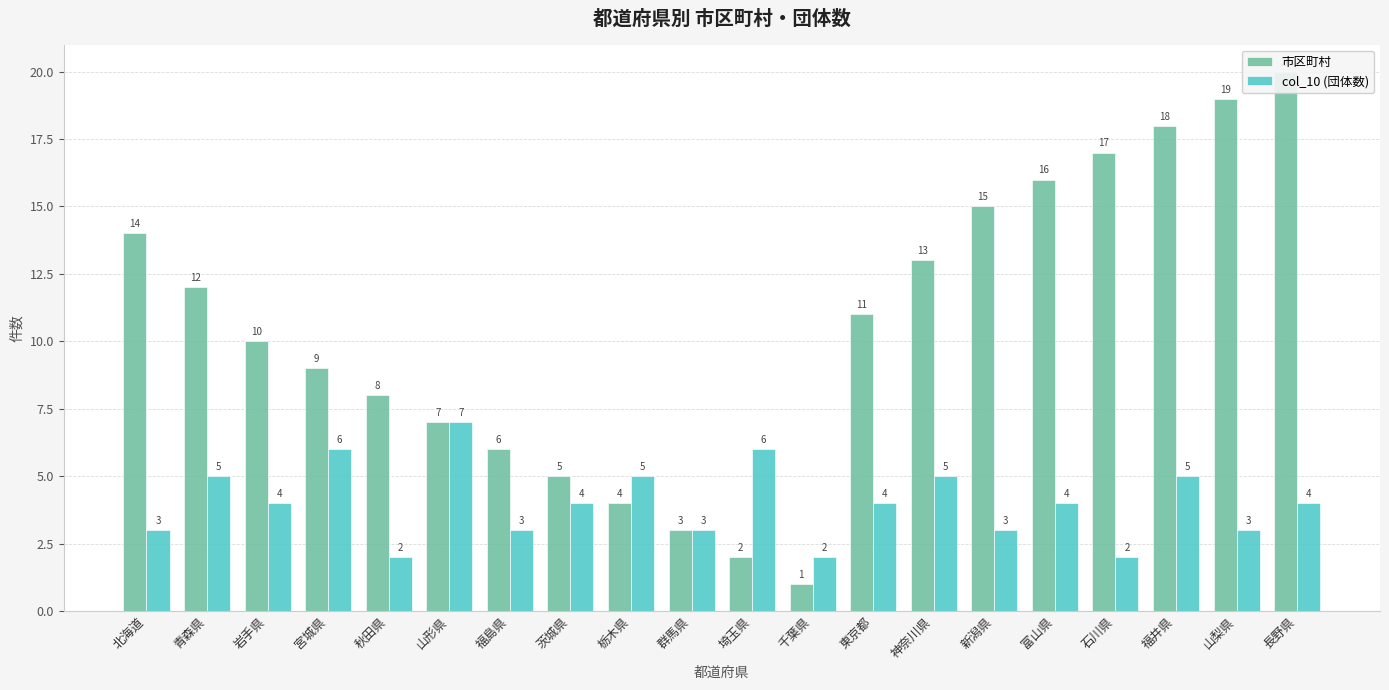

What is the sum of the 市区町村 values at 千葉県 and 秋田県?

9